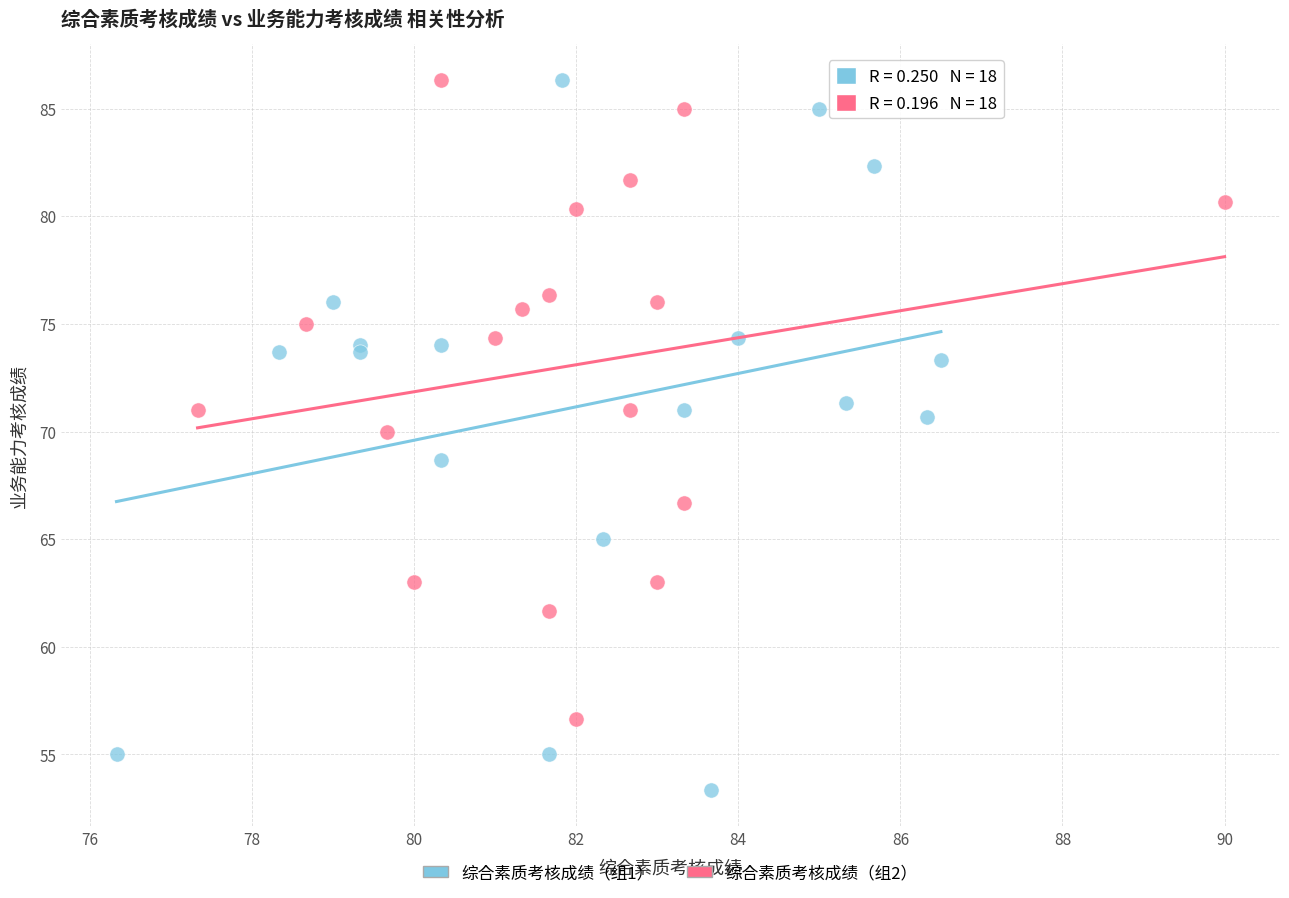

Which series has the widest spread of Y values?

综合素质考核成绩（组1）